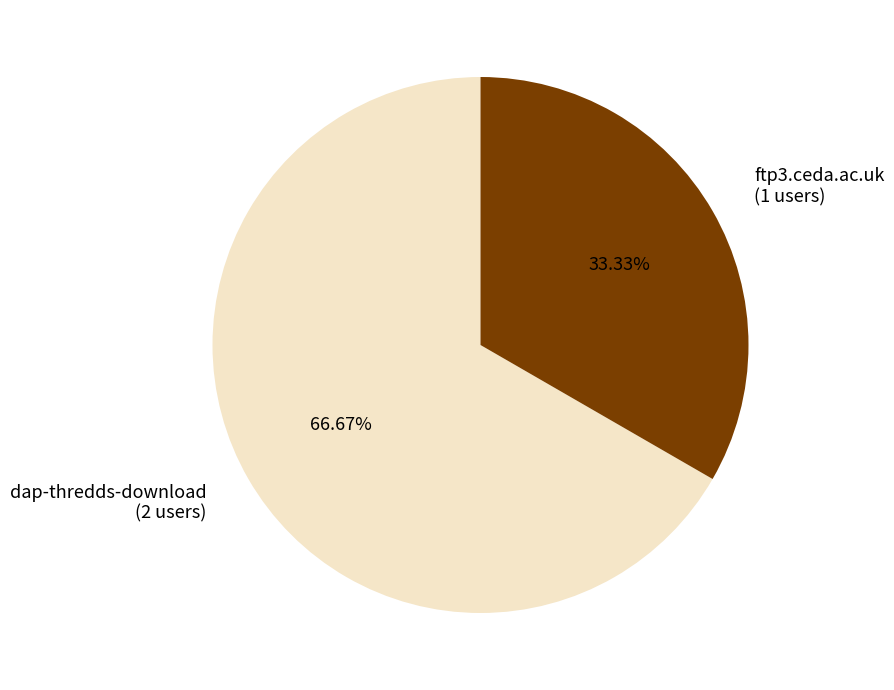

The dap-thredds-download slice represents 73% of the pie. True or false?

False